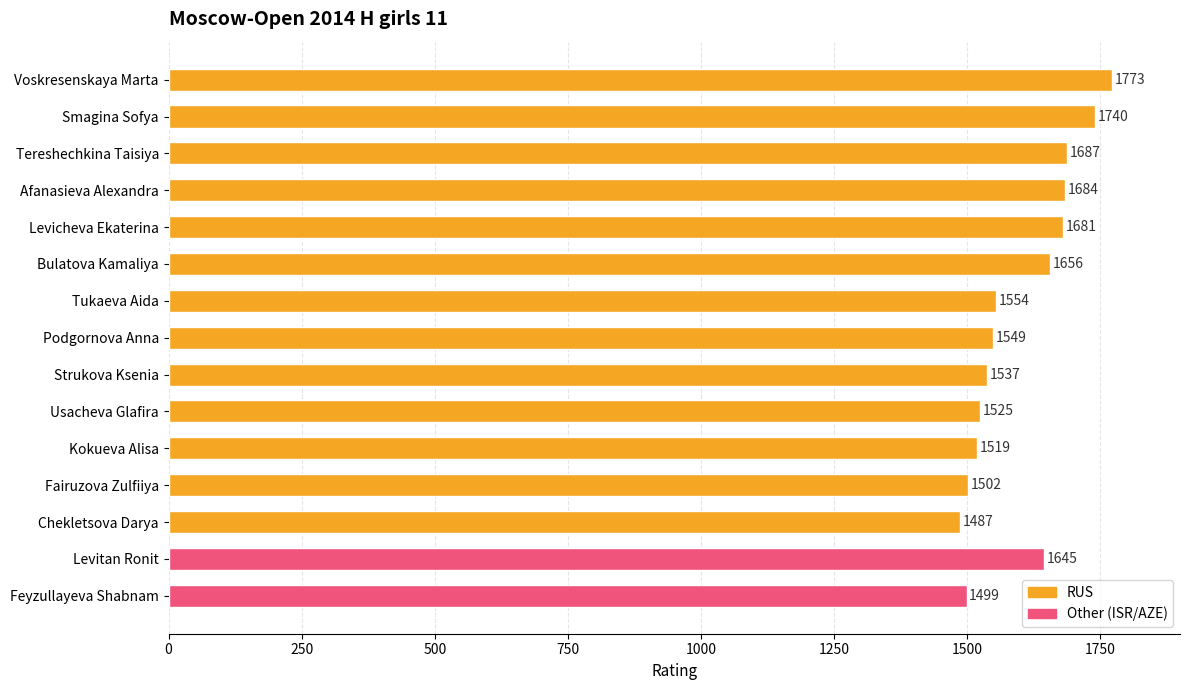

What is the smallest value displayed?

1487